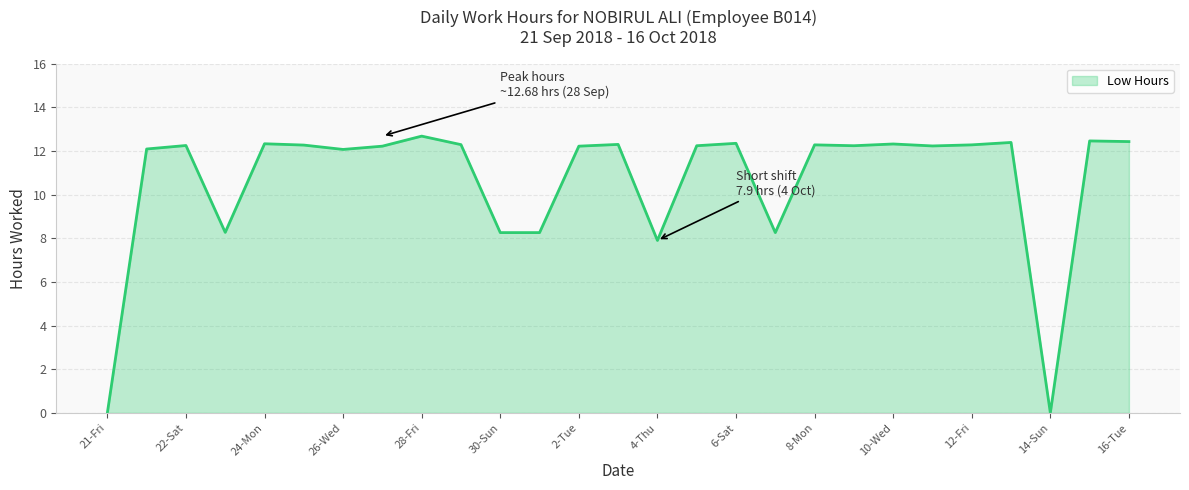

What is the difference between the maximum and minimum values?

12.7